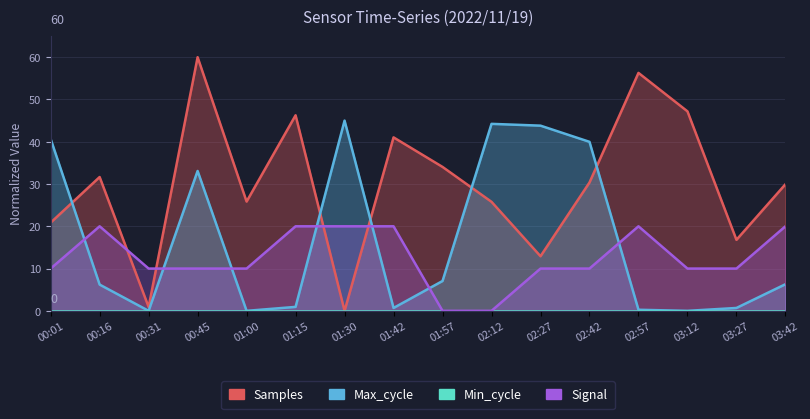

What is the label of the 13th point from the right?

00:45